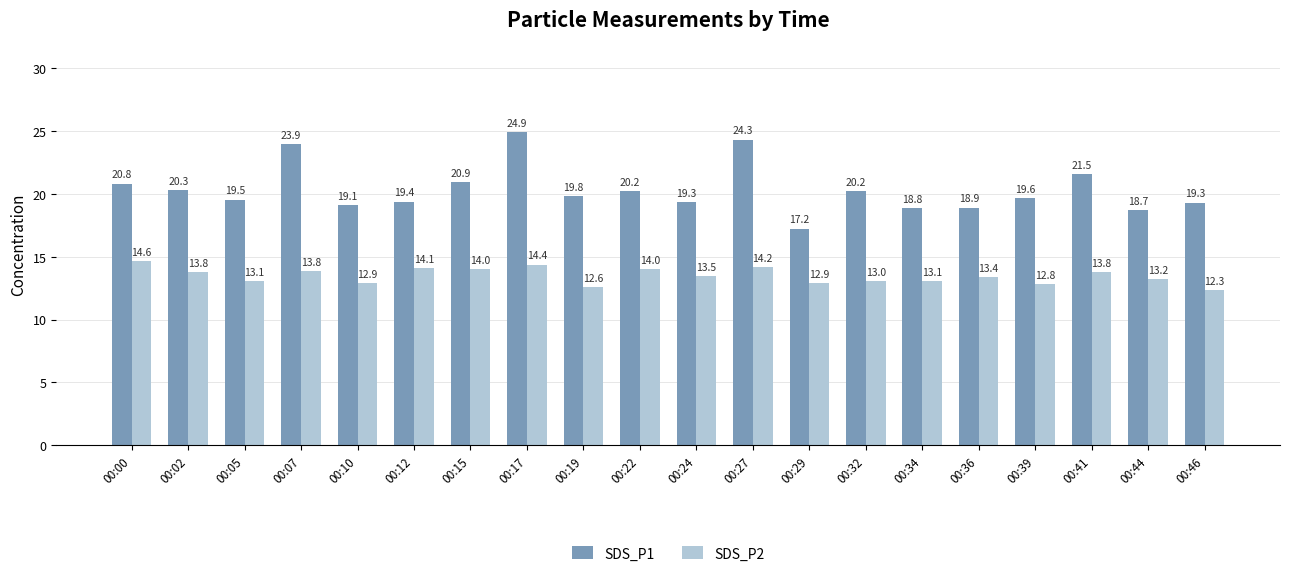

What is the value of the SDS_P1 bar at the 7th from the left?

20.9